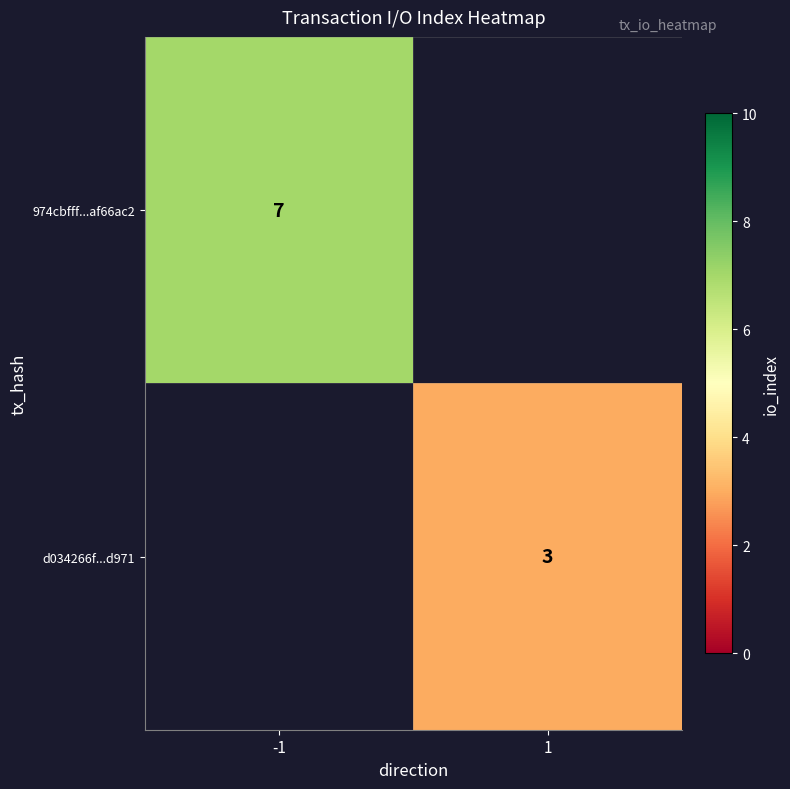

Which category has the highest value across all series?

-1